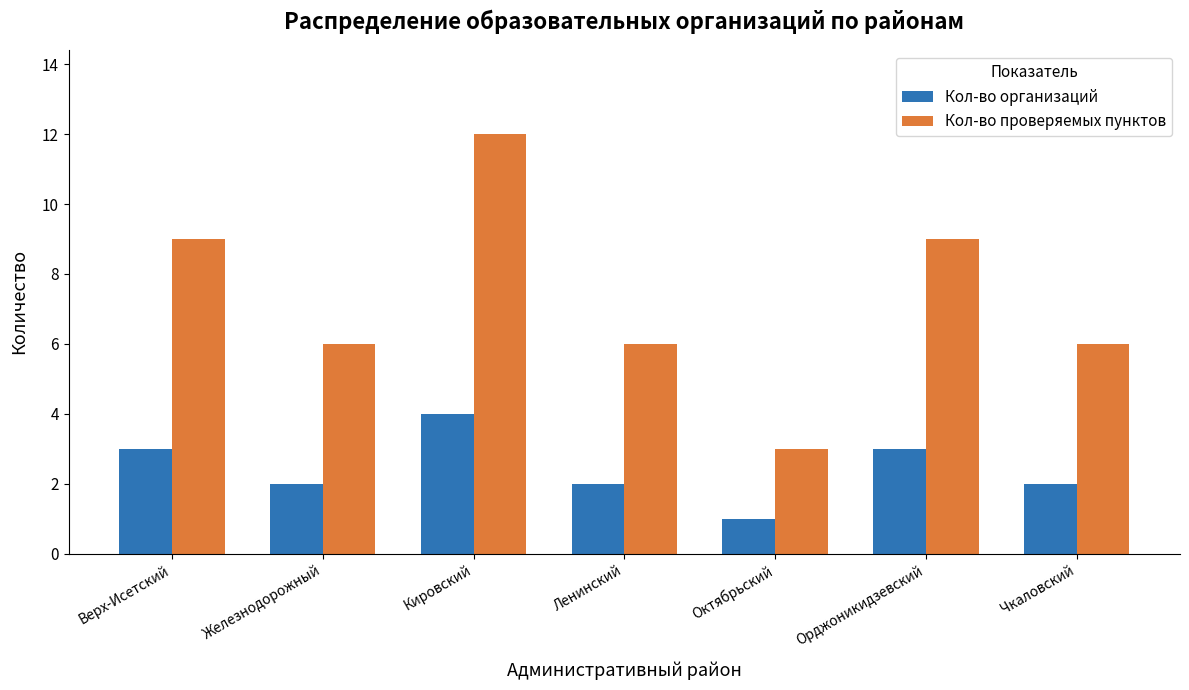

List the series in order of their overall mean, lowest first.

Кол-во организаций, Кол-во проверяемых пунктов